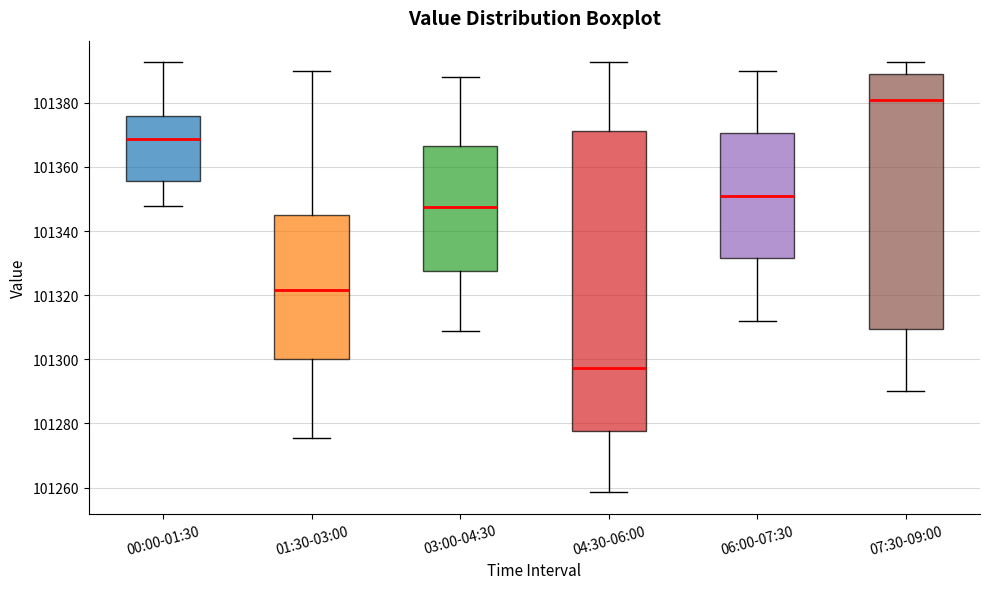

Comparing the boxes themselves (not the whiskers), which one is the tallest?

04:30-06:00